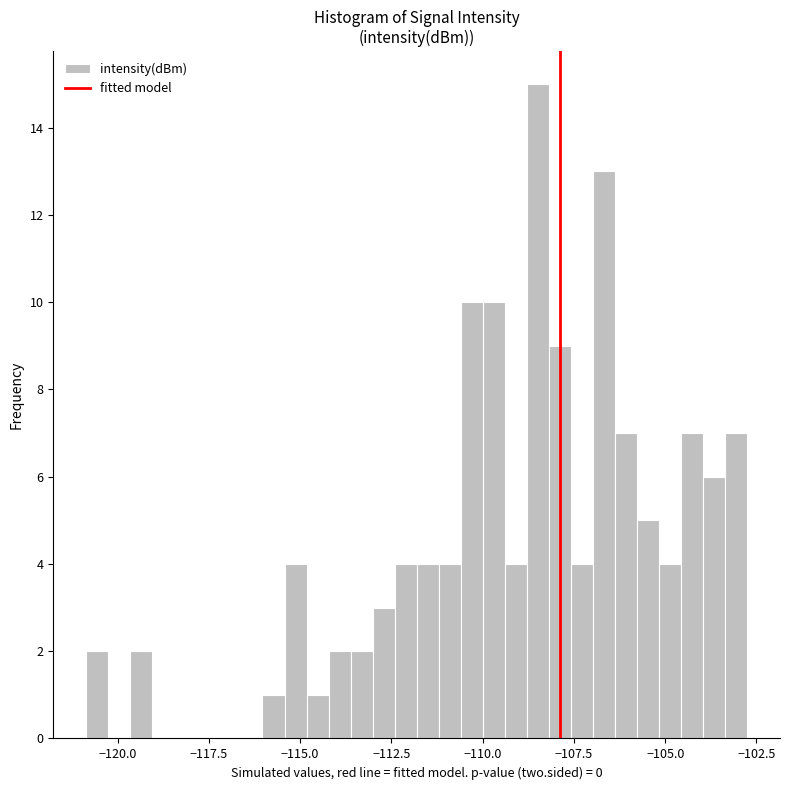

Read against the x-axis, roughly where is the centre of the tallest bar?

-108.5